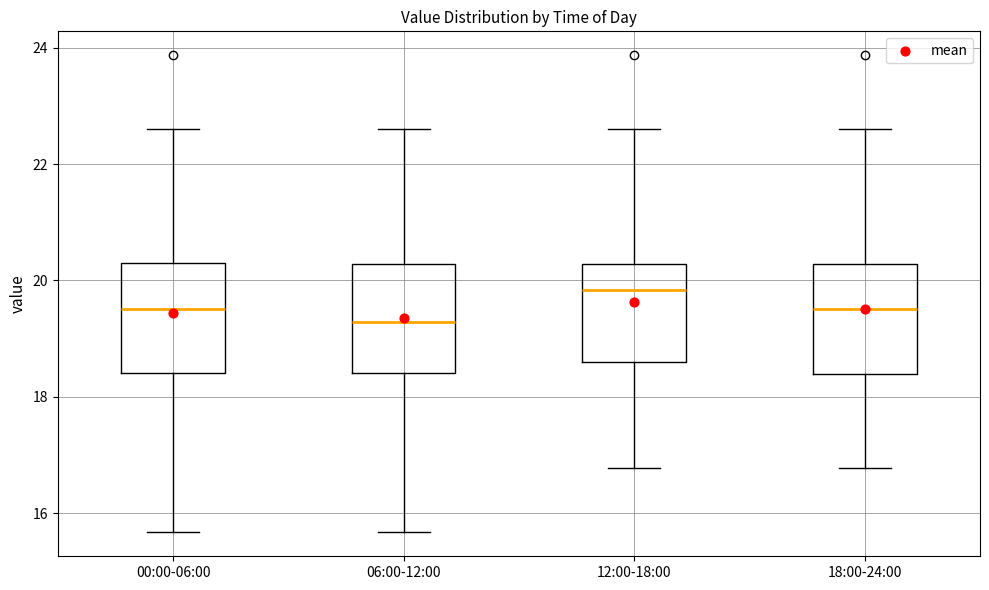

Reading left to right, transcribe this box plot: for each box, give where its median line is, the range the box spans, and where its two whiskers end, as read against the y-axis. The values are not printed on the chart, so give them approximately, as read against the axis.

00:00-06:00: median 19.6, box 18.4 to 20.4, whiskers 15.6 to 22.6
06:00-12:00: median 19.2, box 18.4 to 20.2, whiskers 15.6 to 22.6
12:00-18:00: median 19.8, box 18.6 to 20.2, whiskers 16.8 to 22.6
18:00-24:00: median 19.6, box 18.4 to 20.2, whiskers 16.8 to 22.6